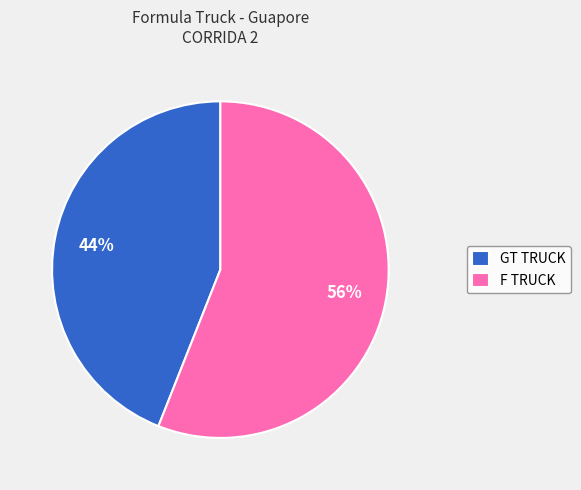

Does F TRUCK represent more than half of the total?

Yes